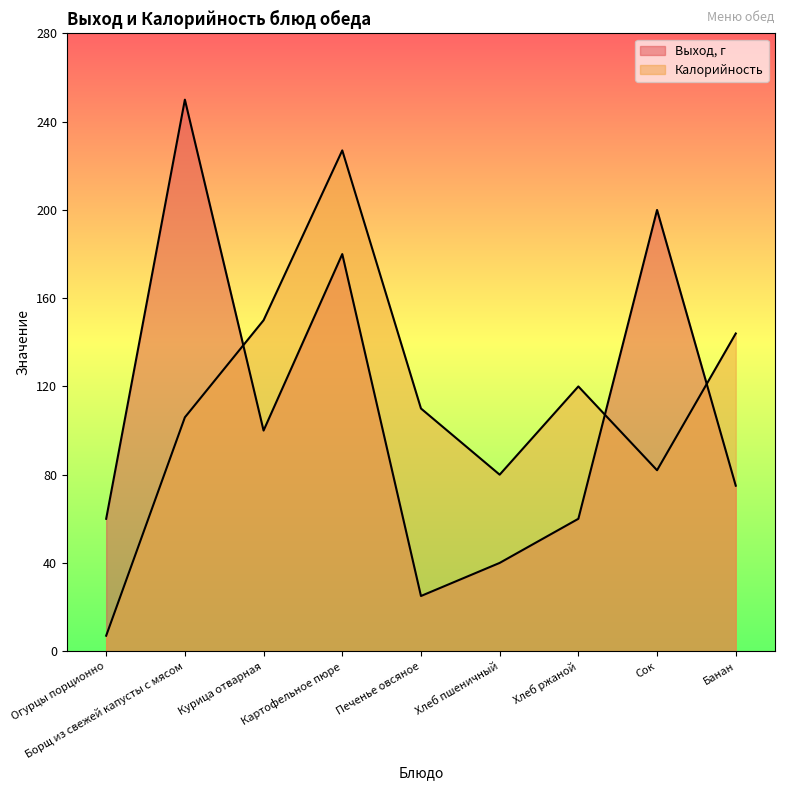

Is it true that Выход, г equals 65 at Курица отварная?

False